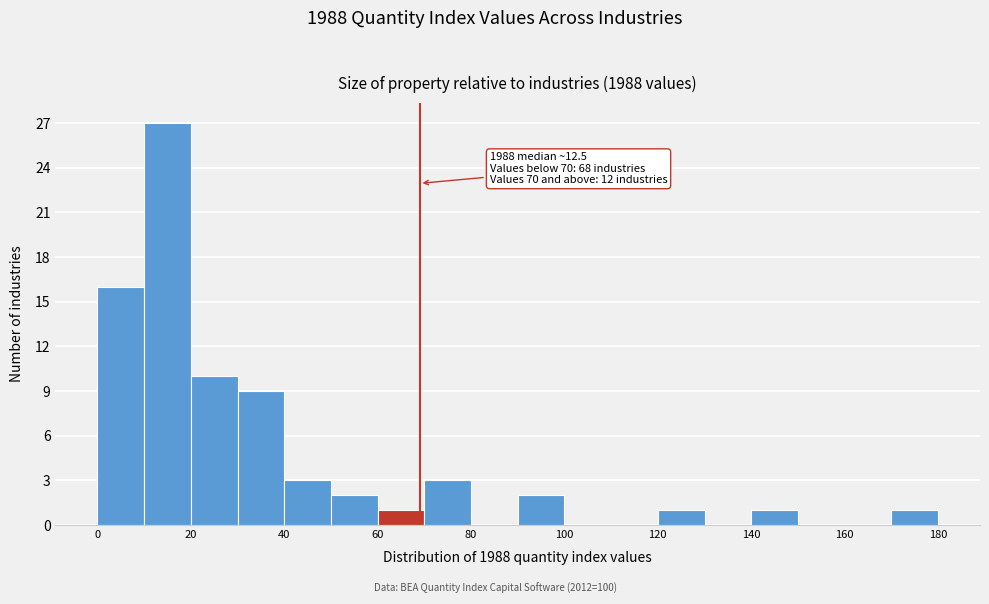

Which range on the x-axis has the tallest bar?

10 to 20